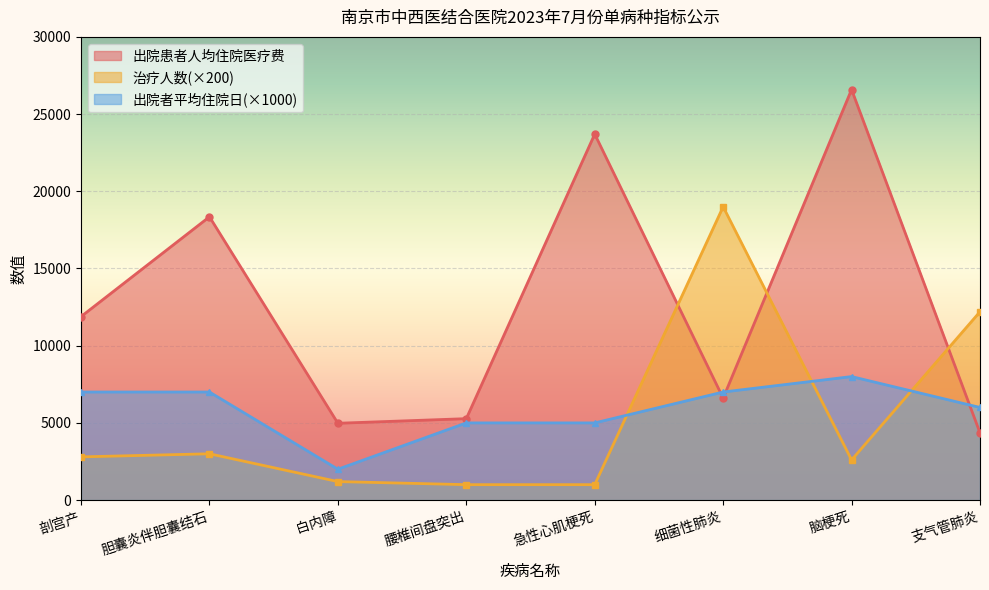

What value does the 治疗人数 series have at 脑梗死?

2600.0